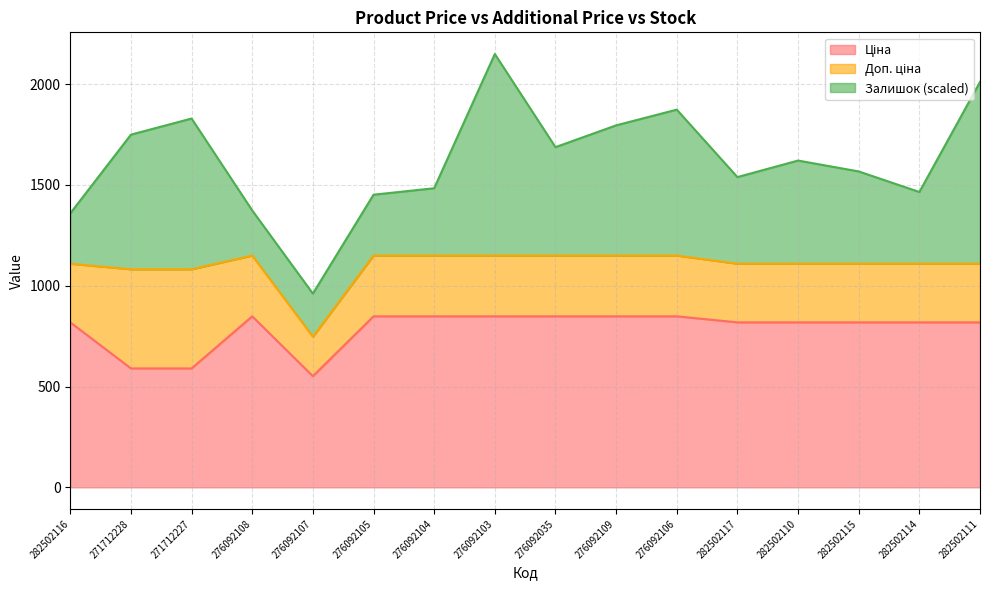

What is the total value across all series at 282502117?

1539.2